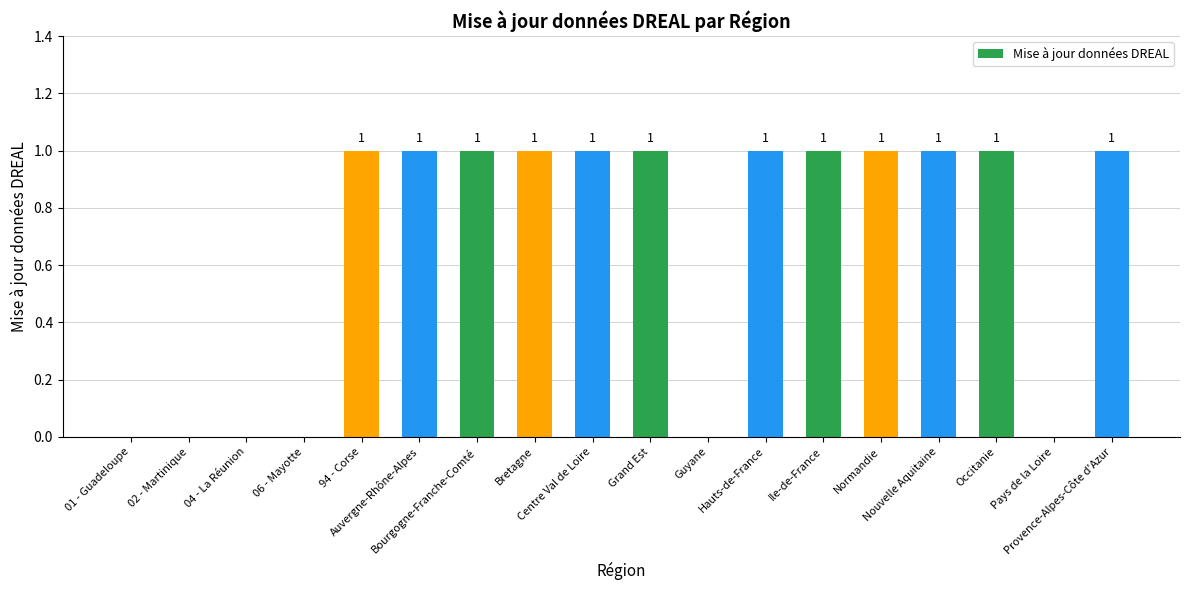

How many values are between 0 and 1?

18